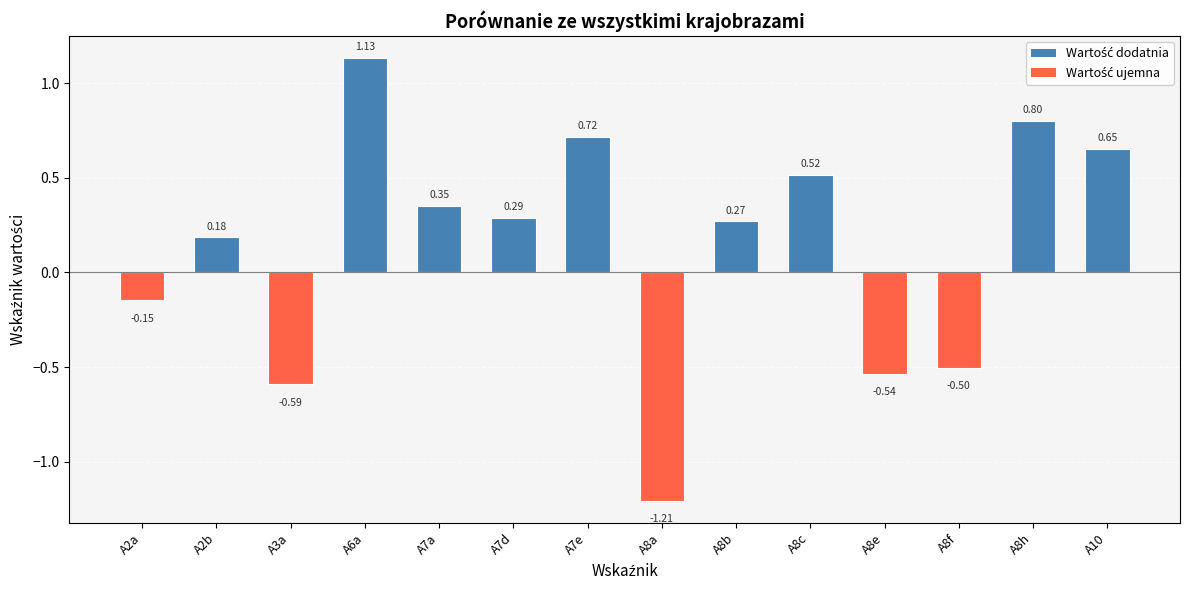

What is the change in value from A8c to A8e?

-1.1